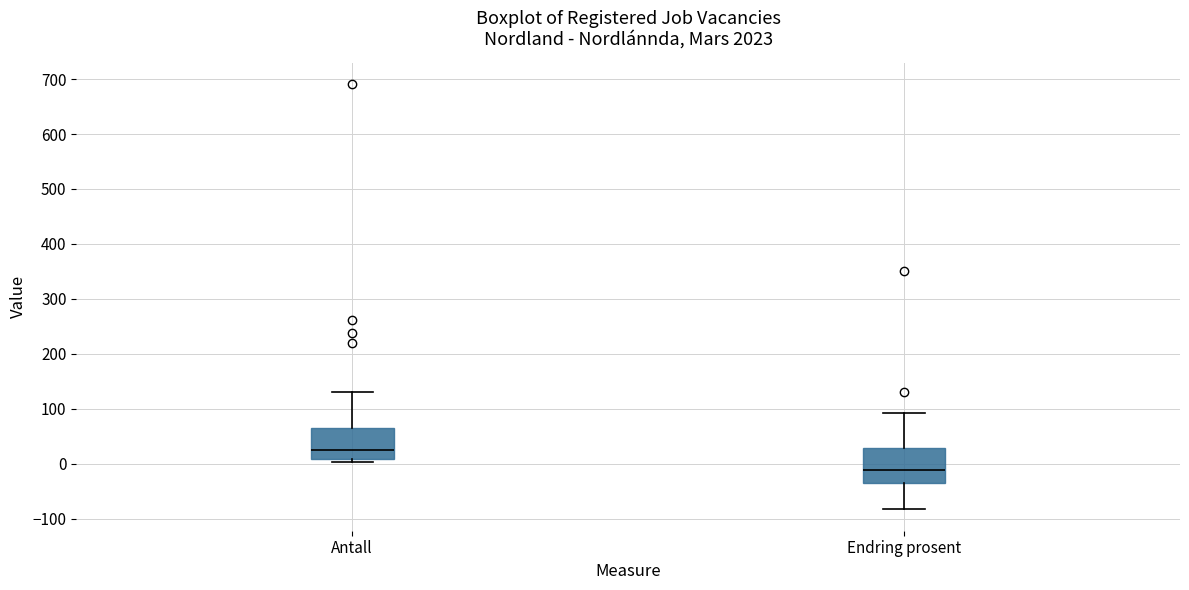

Where does the upper whisker of the box for Antall end on the y-axis? The values are not printed on the chart, so give them approximately, as read against the axis.

130